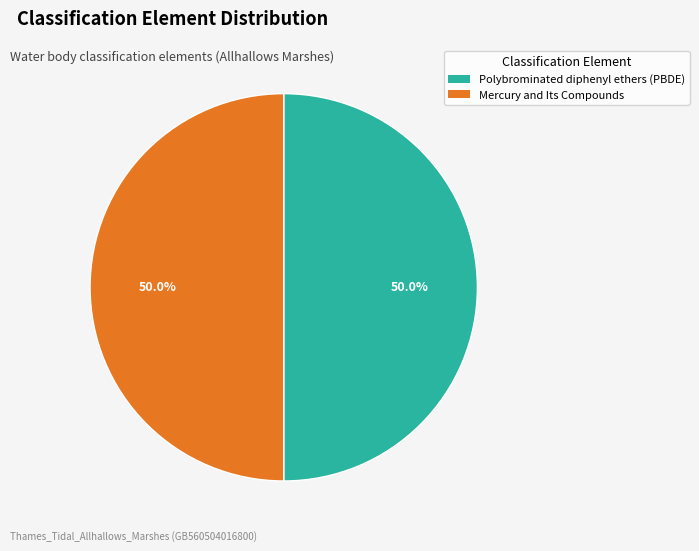

To the nearest percent, what is the combined percentage of Mercury and Its Compounds and Polybrominated diphenyl ethers (PBDE)?

100%